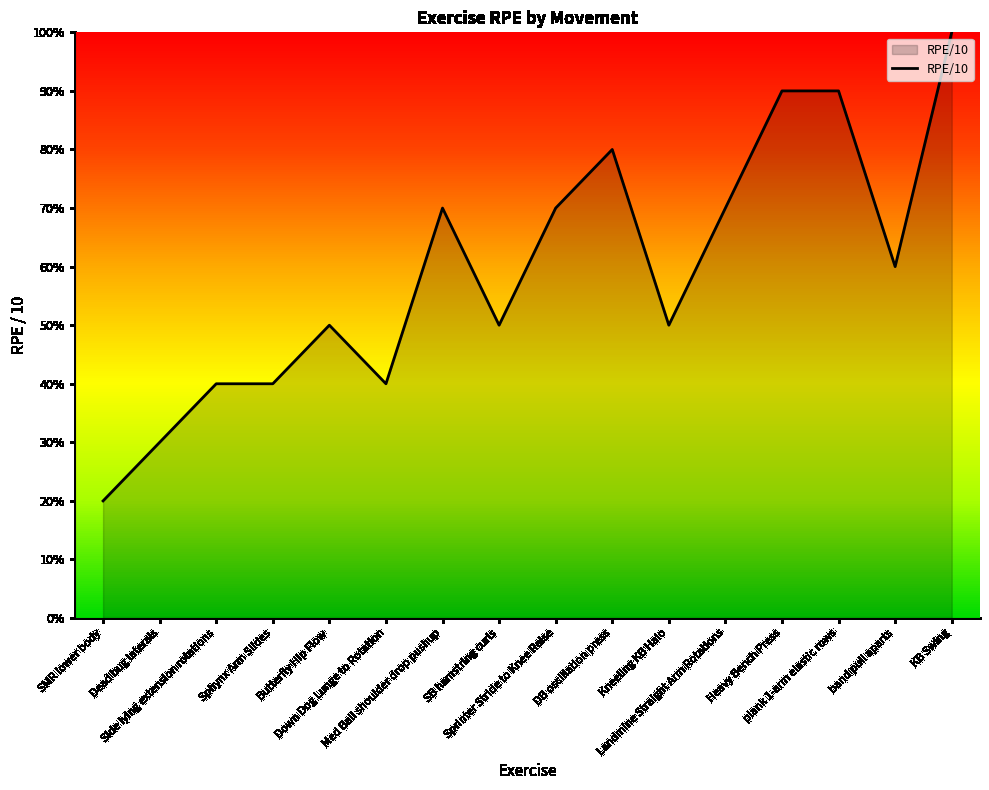

Does the chart display data point markers on the line(s)?

No